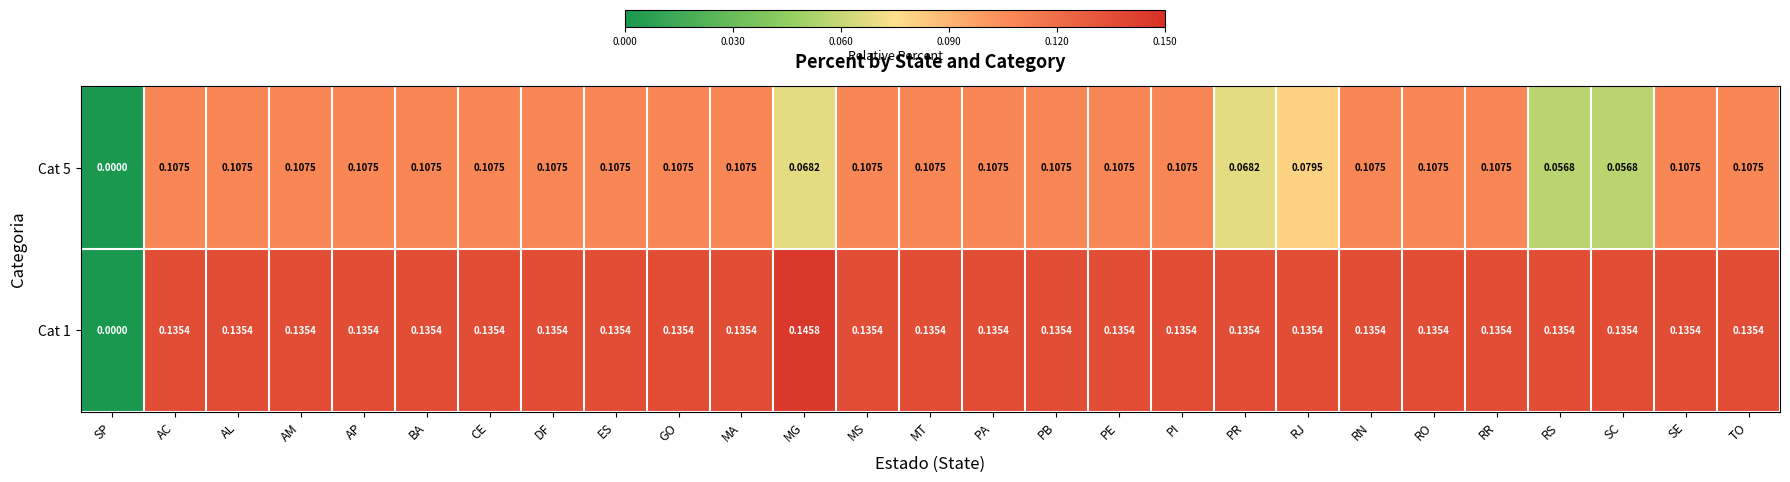

At which label does Cat 1 reach its minimum?

SP